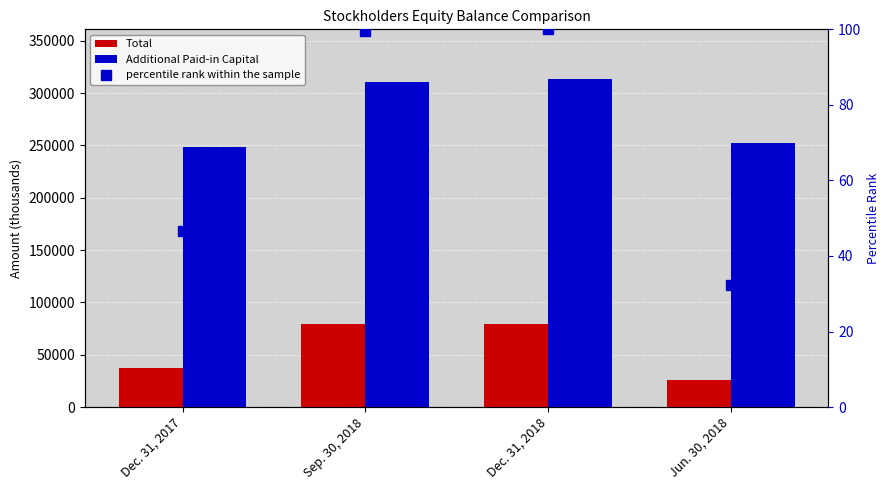

List the series in order of their peak value, highest first.

Additional Paid-in Capital, Total, percentile rank within the sample